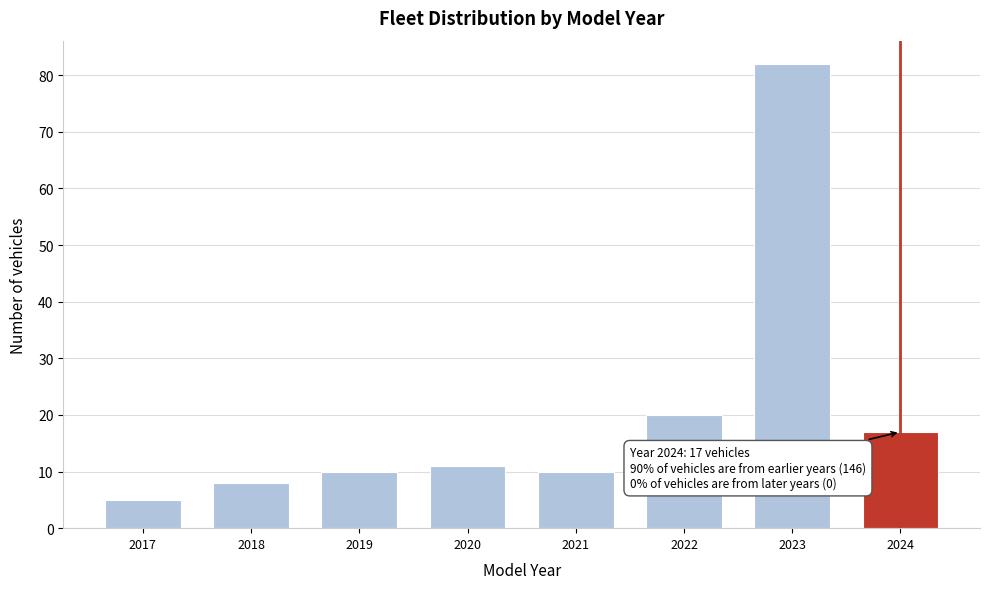

Reading right to left, list all the values displayed in this chart.

17	82	20	10	11	10	8	5